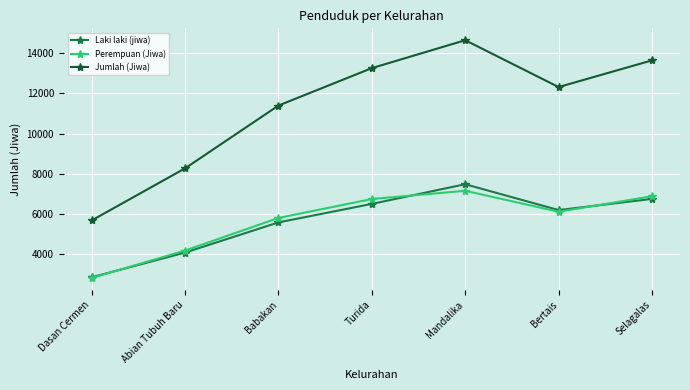

What are all the series names shown in the legend?

Laki laki (jiwa), Perempuan (Jiwa), Jumlah (Jiwa)